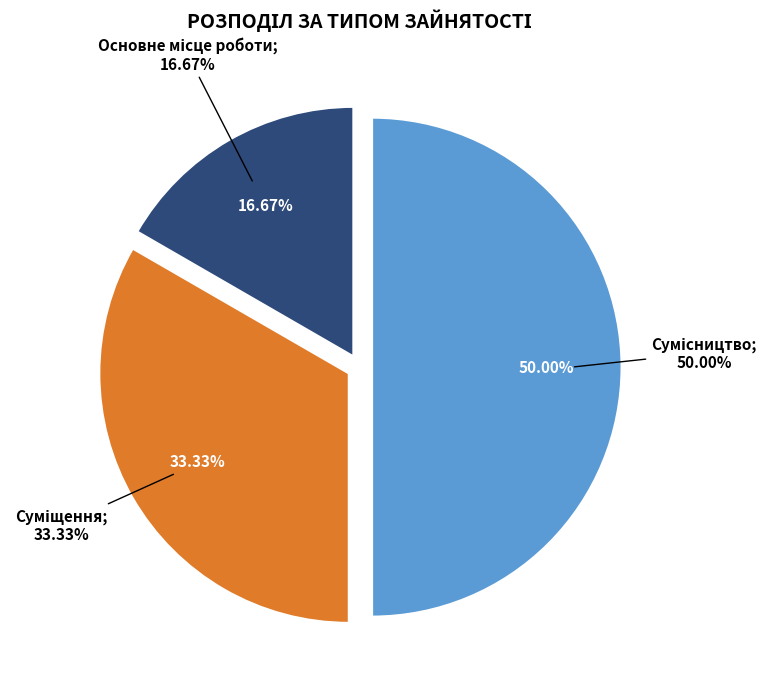

True or false: Основне місце роботи accounts for 17% of the total.

True